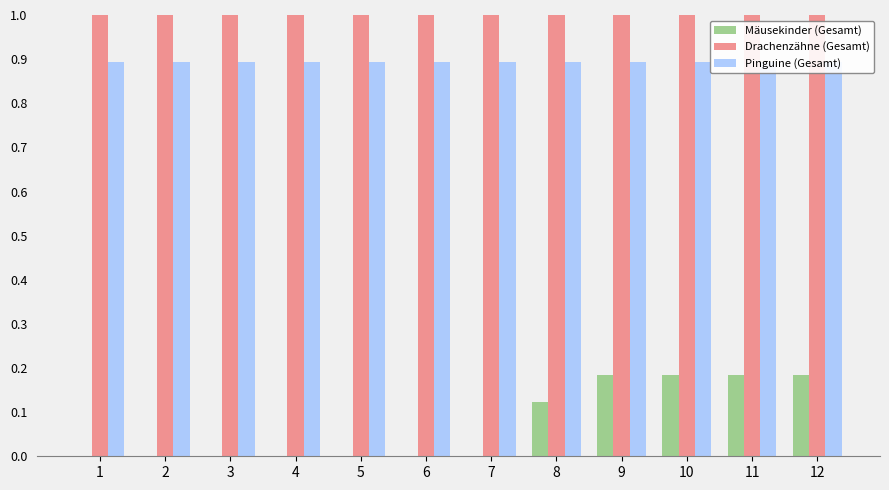

At which category is the sum across all series the highest?

9